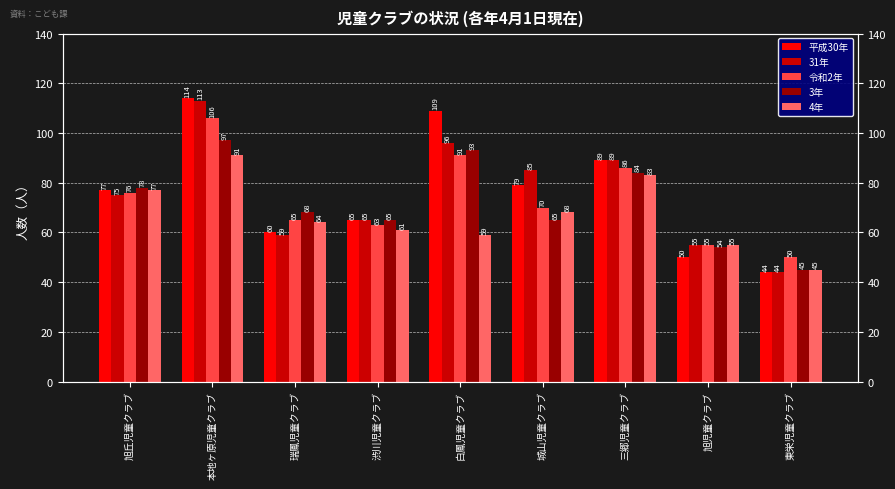

How many distinct data groups are displayed?

5